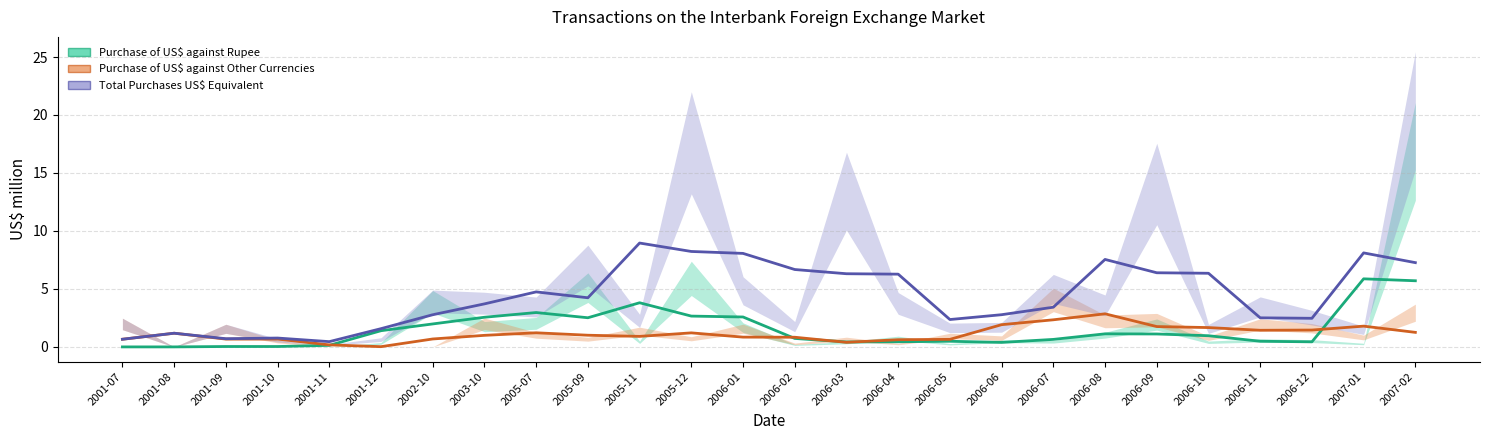

Reading right to left, transcribe all the data shown in this chart.

Purchase of US$ against Rupee (US$ million): 5.7	5.9	0.4	0.5	1.0	1.1	1.1	0.6	0.4	0.5	0.4	0.4	0.7	2.6	2.7	3.8	2.5	3.0	2.6	2.0	1.4	0.1	0.0	0.0	0.0	0.0
Purchase of US$ against Other Foreign Currencies (US$ million): 1.3	1.8	1.5	1.4	1.7	1.8	2.9	2.3	1.9	0.6	0.6	0.4	0.8	0.8	1.2	0.9	1.0	1.2	1.0	0.7	0.0	0.2	0.7	0.7	1.2	0.7
Total Purchases US$ Equivalent (US$ million): 7.3	8.1	2.5	2.5	6.3	6.4	7.5	3.4	2.8	2.4	6.3	6.3	6.7	8.1	8.2	9.0	4.2	4.7	3.7	2.8	1.6	0.5	0.8	0.7	1.2	0.7